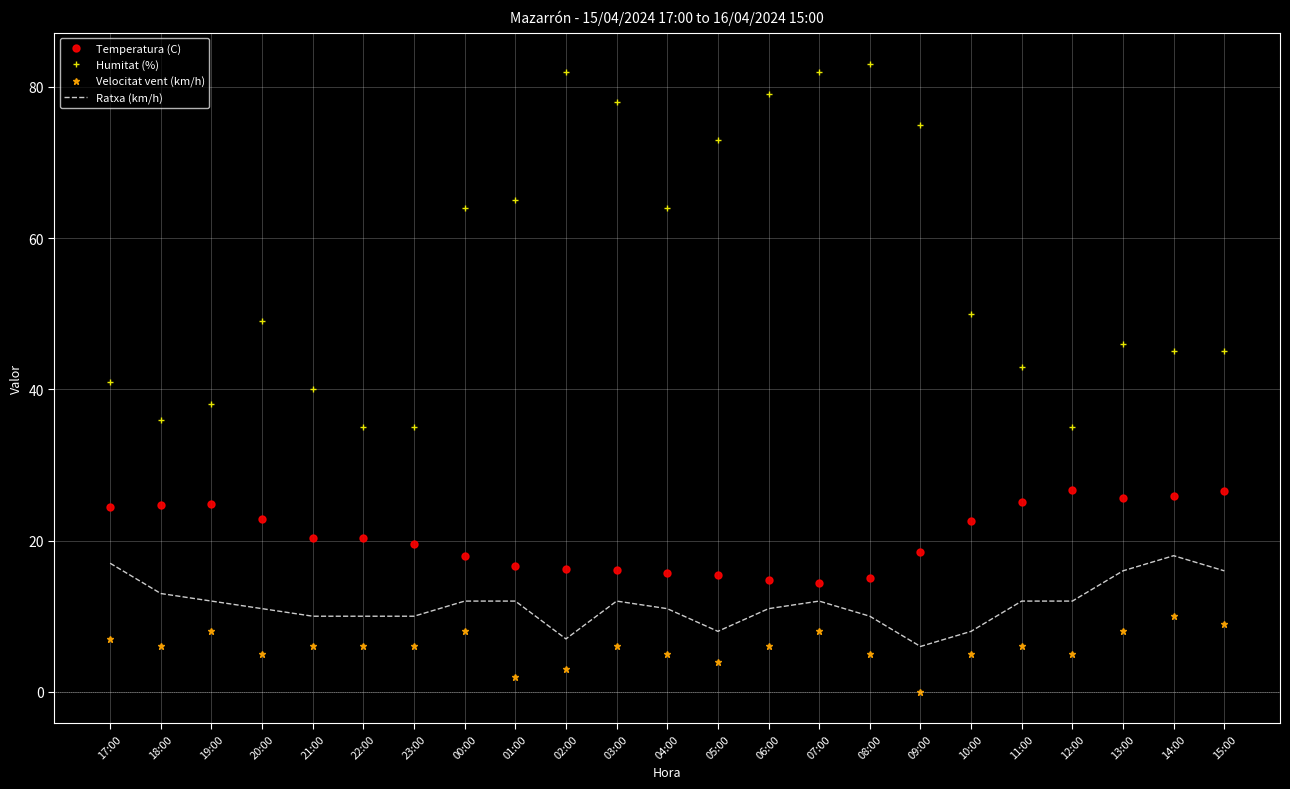

True or false: Humitat (%) has a value of 41.8 at 08:00.

False